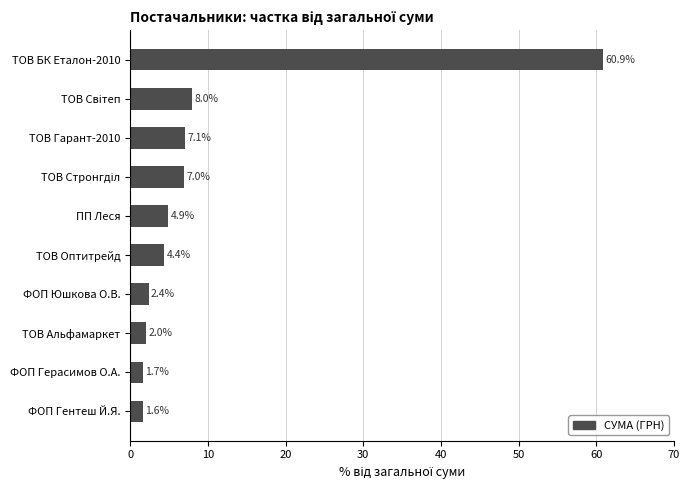

Between ФОП Гентеш Й.Я. and ТОВ Оптитрейд, which is larger?

ТОВ Оптитрейд